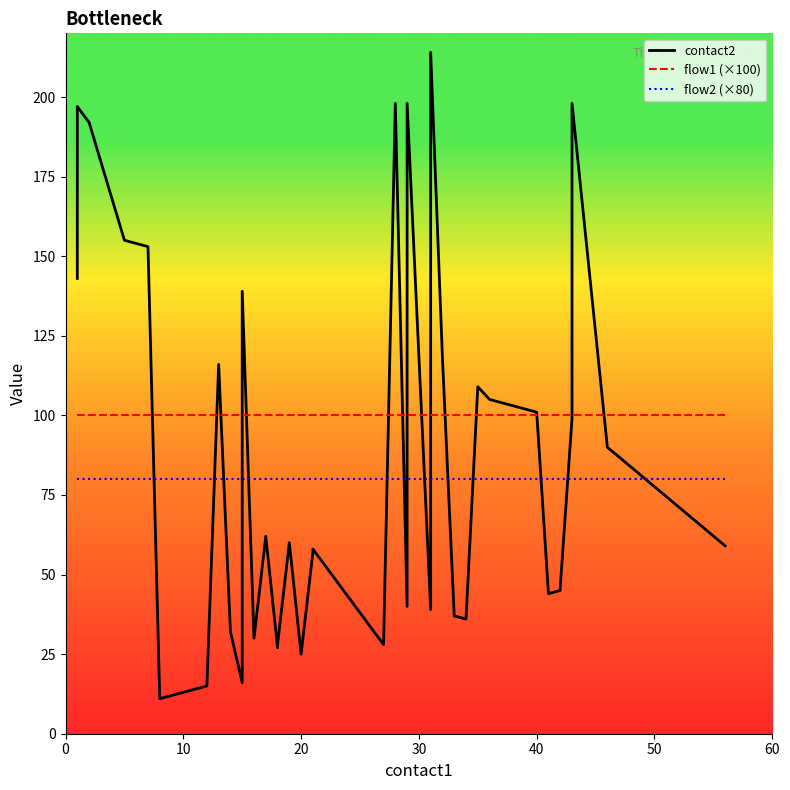

The value of flow2 (×80) at 30 is 117. True or false?

False